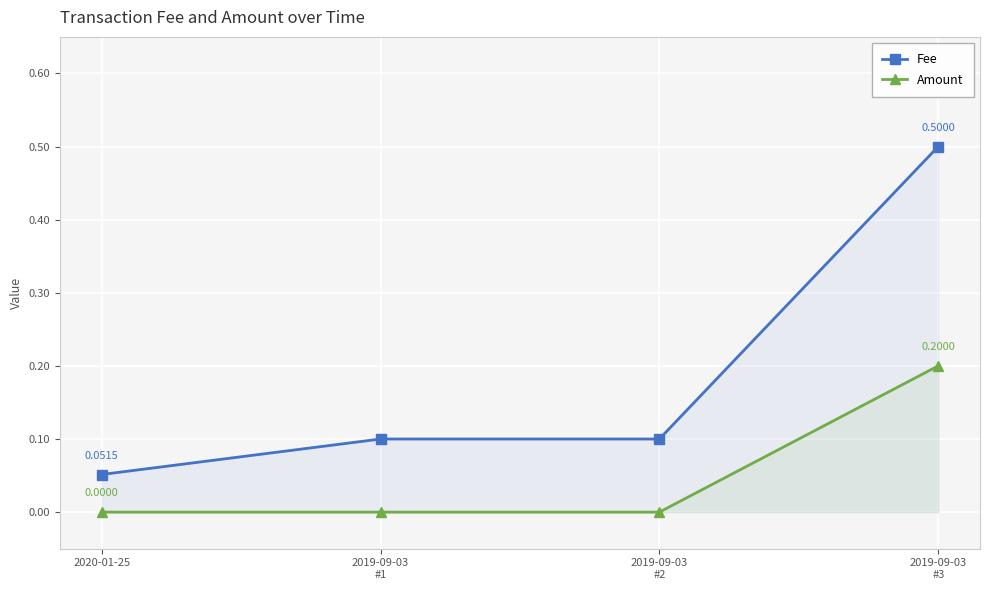

List the series in order of their peak value, highest first.

Fee, Amount